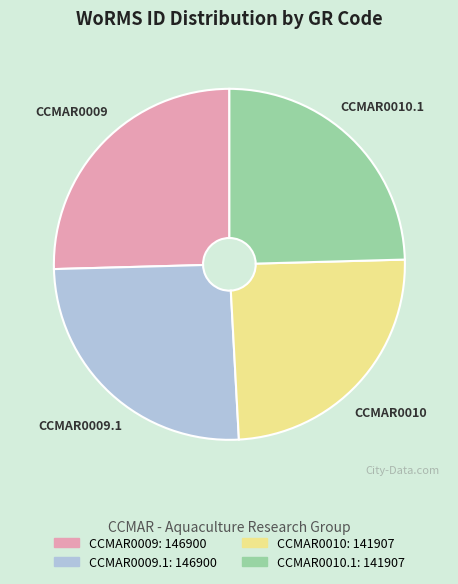

Is there a majority slice in this chart?

No